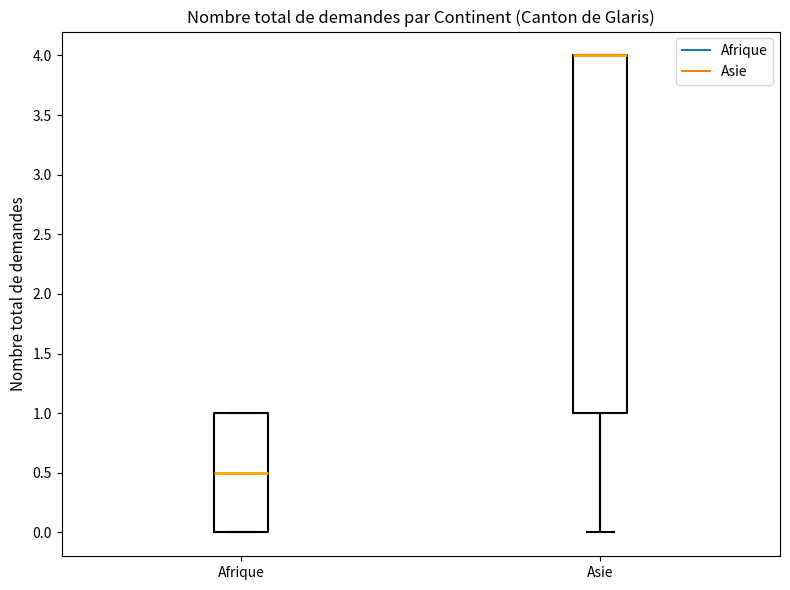

Which box is the tallest, from its lower edge to its upper edge?

Asie